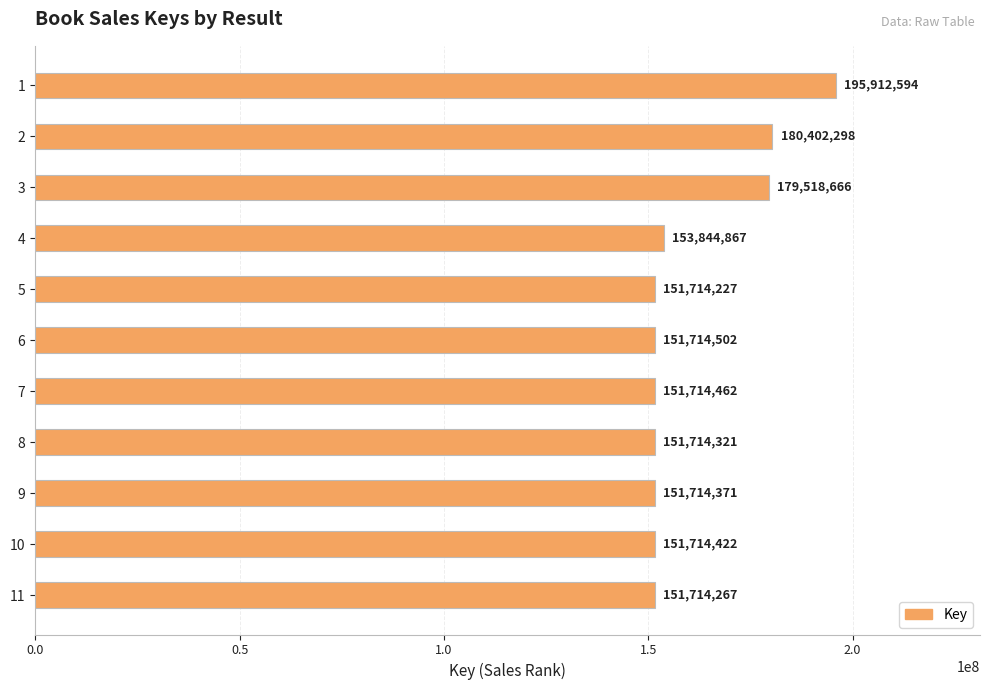

Which label corresponds to the smallest value in the chart?

5